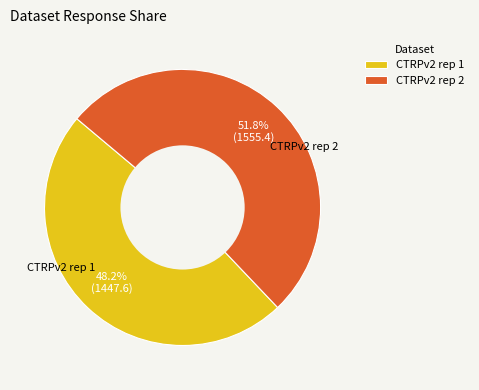

Between CTRPv2 rep 2 and CTRPv2 rep 1, which is larger?

CTRPv2 rep 2